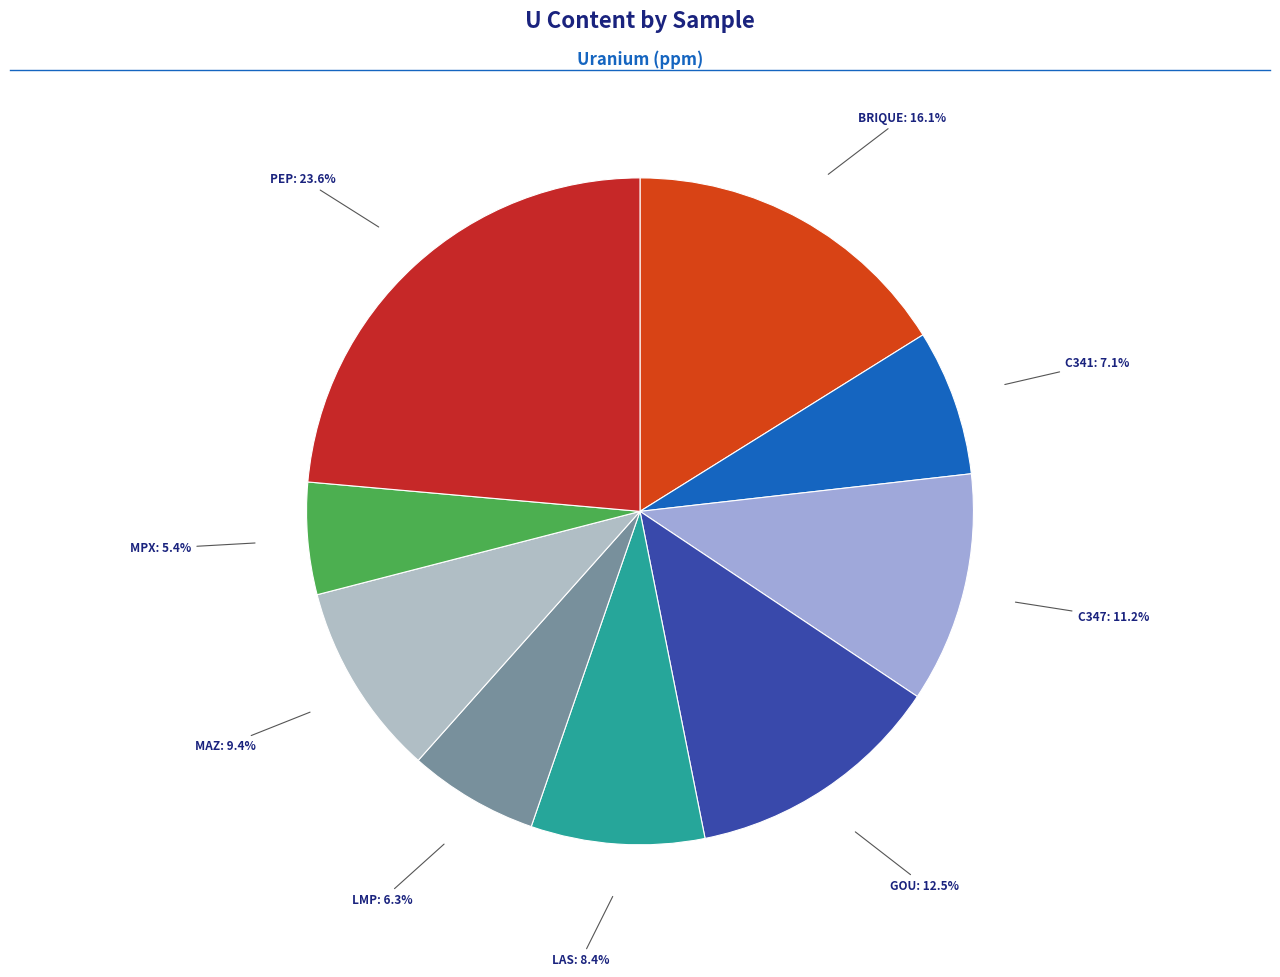

What is the largest slice in the pie chart?

PEP